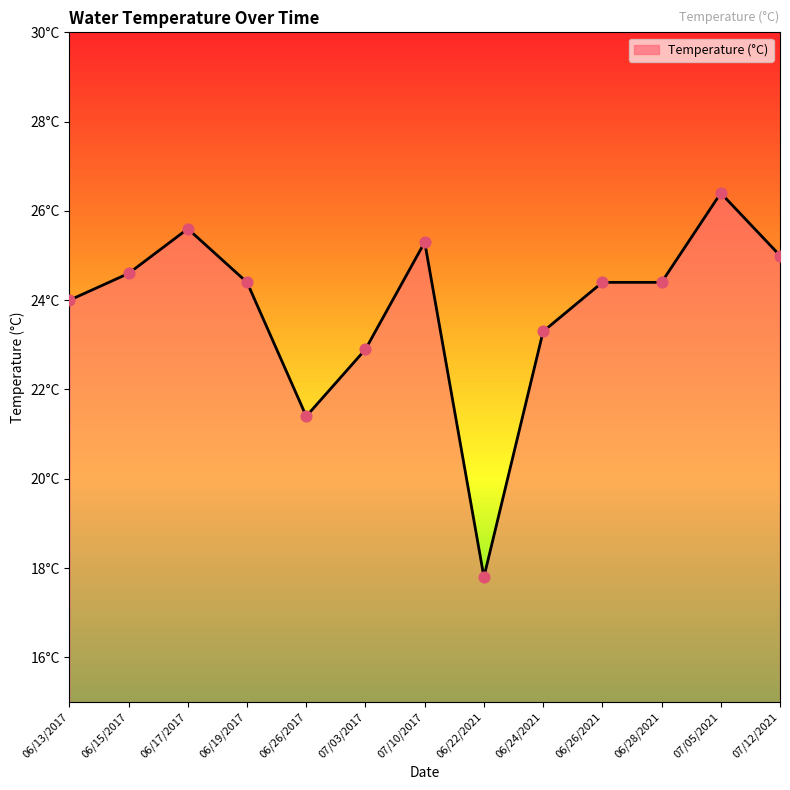

Between 06/22/2021 and 07/10/2017, which is larger?

07/10/2017